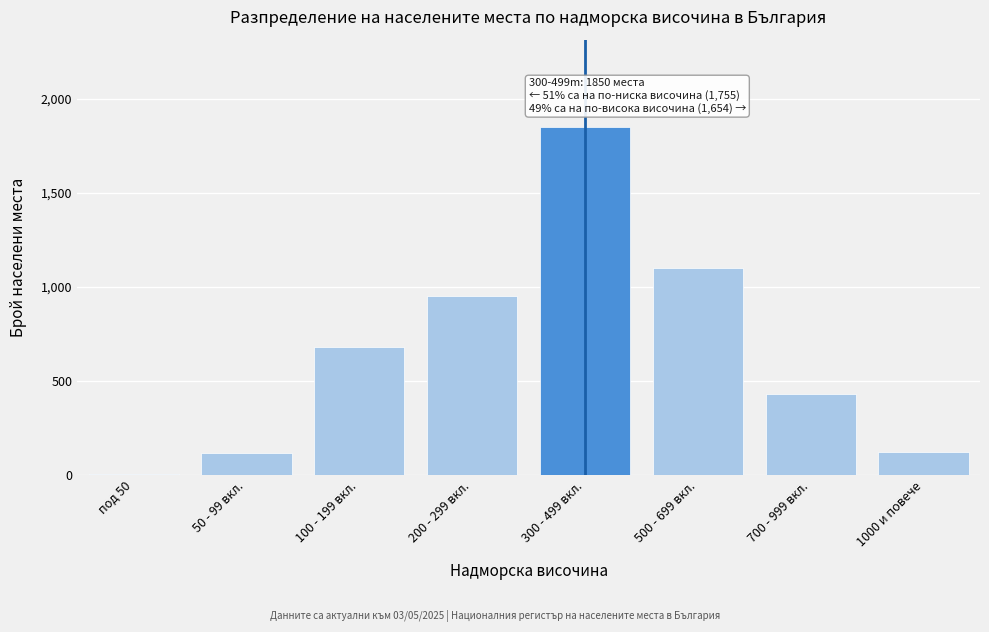

Is it true that the value at 500 - 699 вкл. is 478?

False